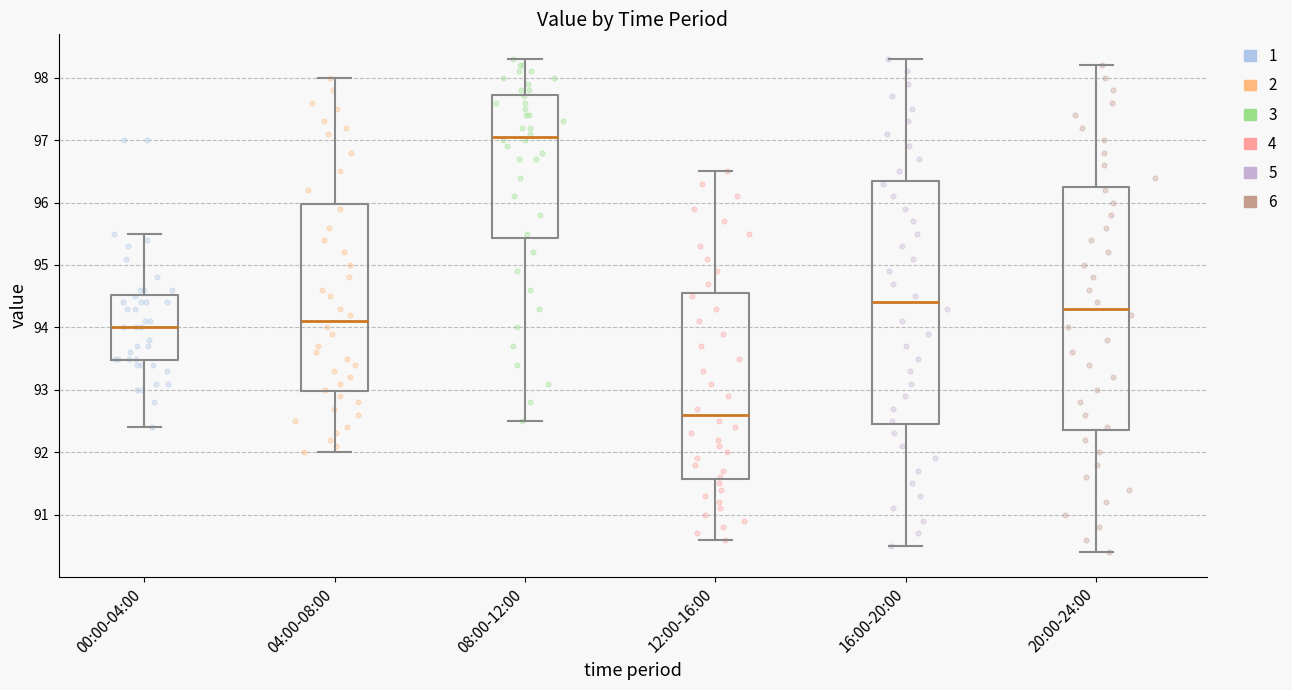

Reading left to right, transcribe this box plot: for each box, give where its median line is, the range the box spans, and where its two whiskers end, as read against the y-axis. The values are not printed on the chart, so give them approximately, as read against the axis.

00:00-04:00: median 94.0, box 93.5 to 94.5, whiskers 92.4 to 95.5
04:00-08:00: median 94.1, box 93.0 to 96.0, whiskers 92.0 to 98.0
08:00-12:00: median 97.1, box 95.4 to 97.7, whiskers 92.5 to 98.3
12:00-16:00: median 92.6, box 91.6 to 94.6, whiskers 90.6 to 96.5
16:00-20:00: median 94.4, box 92.5 to 96.4, whiskers 90.5 to 98.3
20:00-24:00: median 94.3, box 92.4 to 96.3, whiskers 90.4 to 98.2